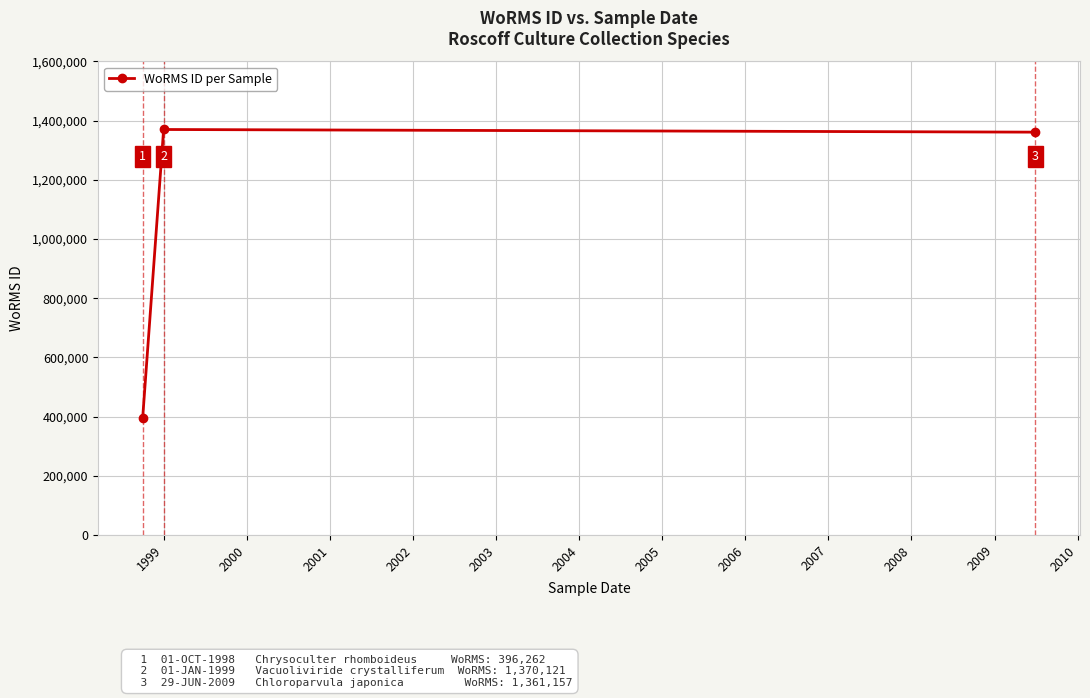

What is the minimum value shown in the chart?

396262